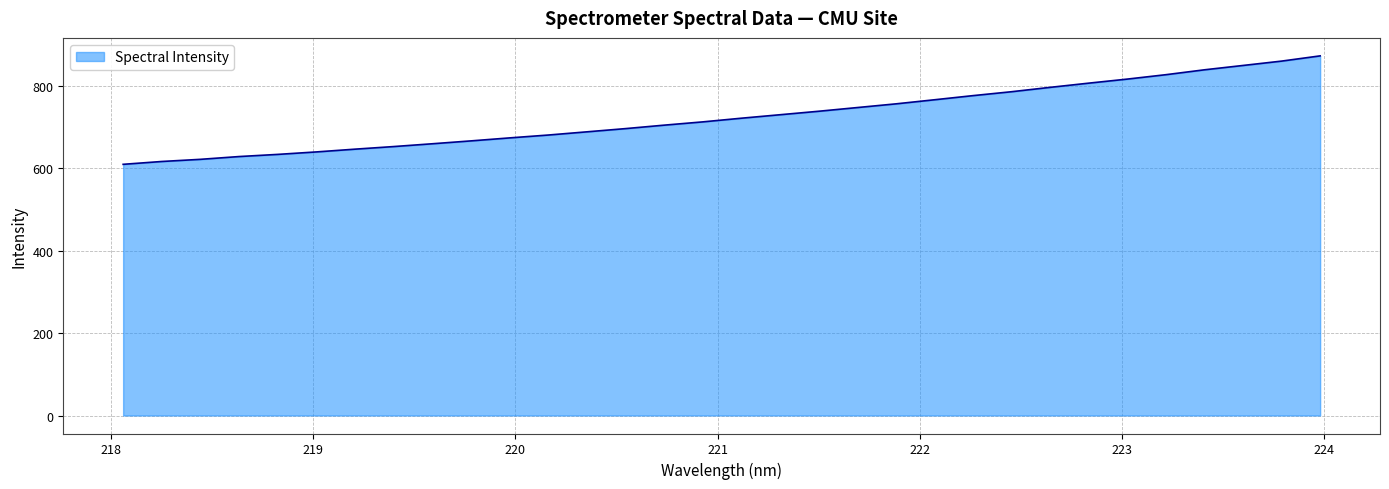

What is the minimum value shown in the chart?

610.0